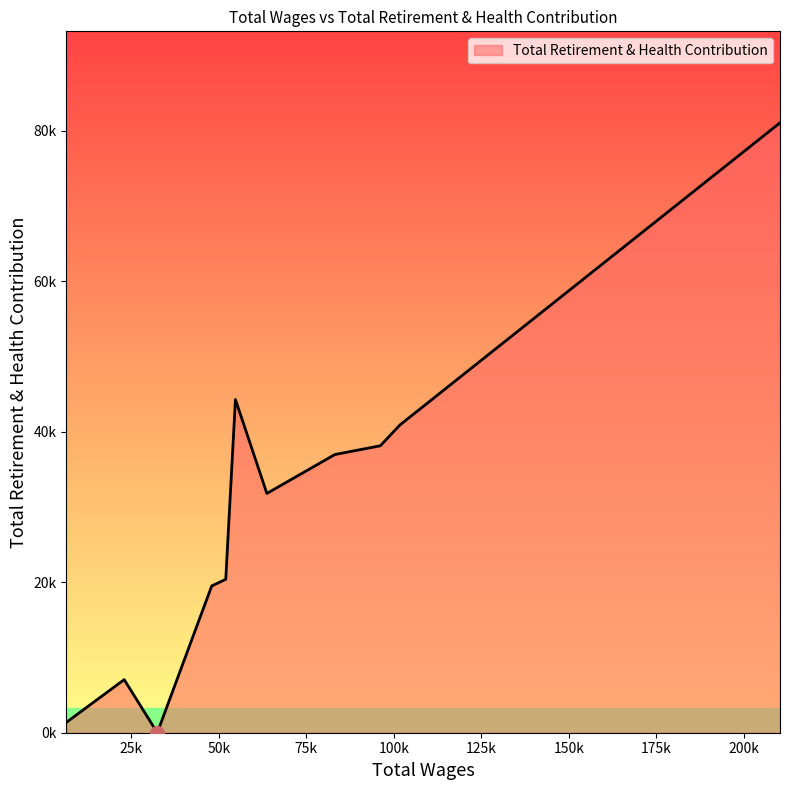

What is the difference between the maximum and minimum values?

81059